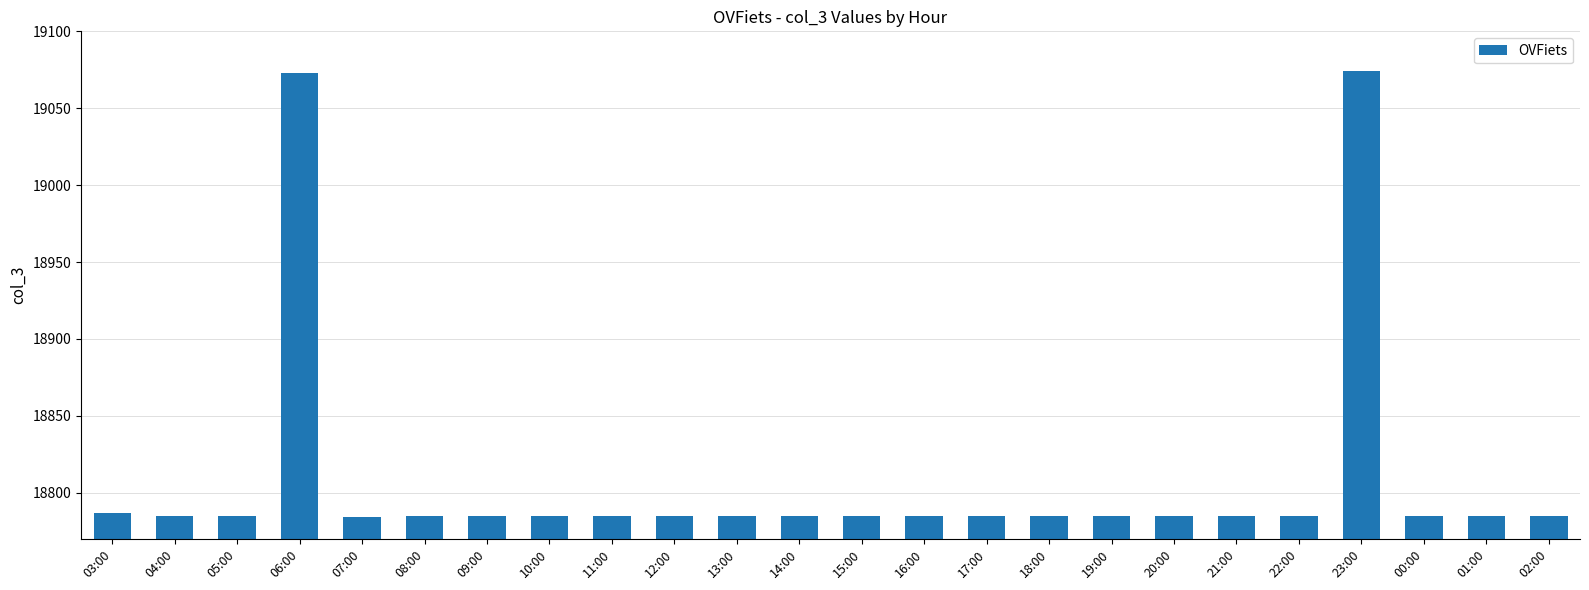

How many data points does each series have?

24